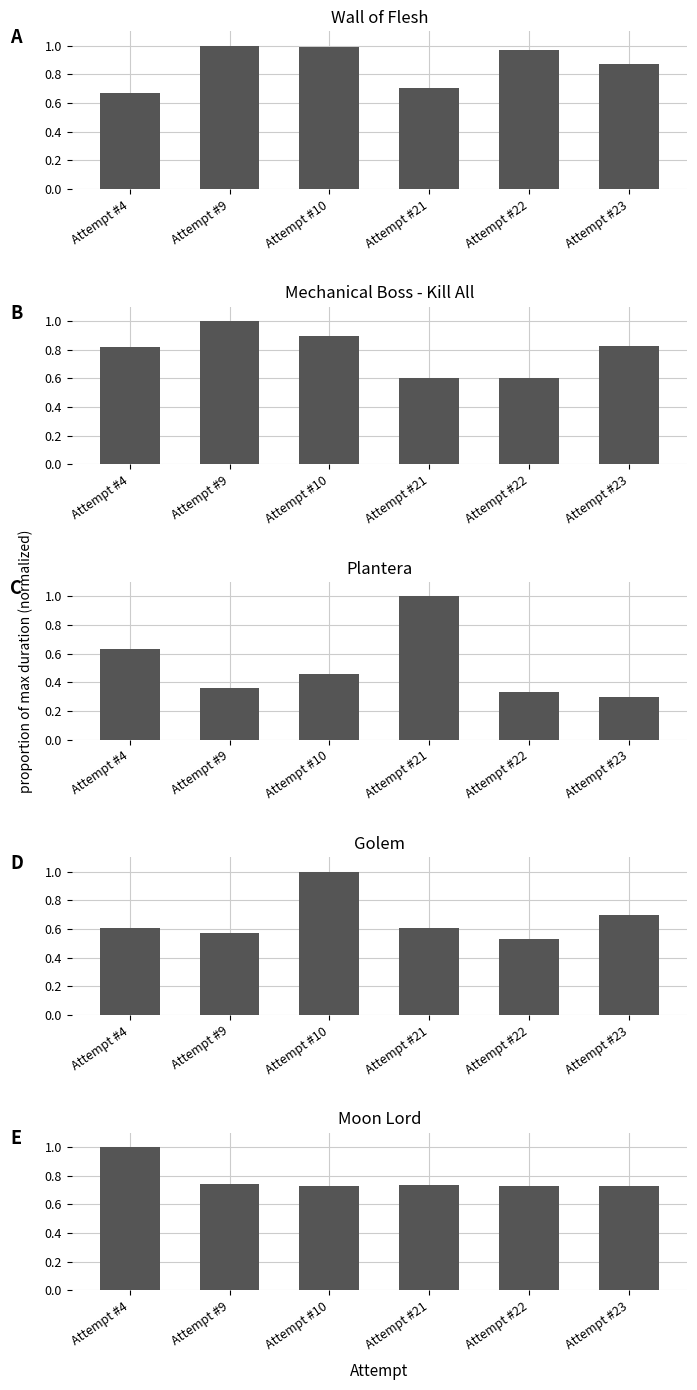

At which category does the chart reach its minimum across all series?

Attempt #23